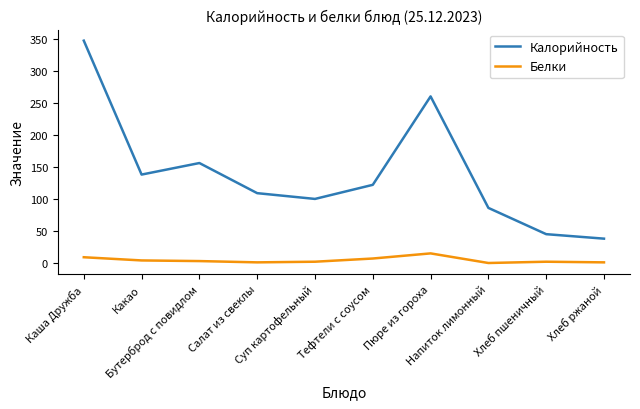

What is the average value of the Белки series?

4